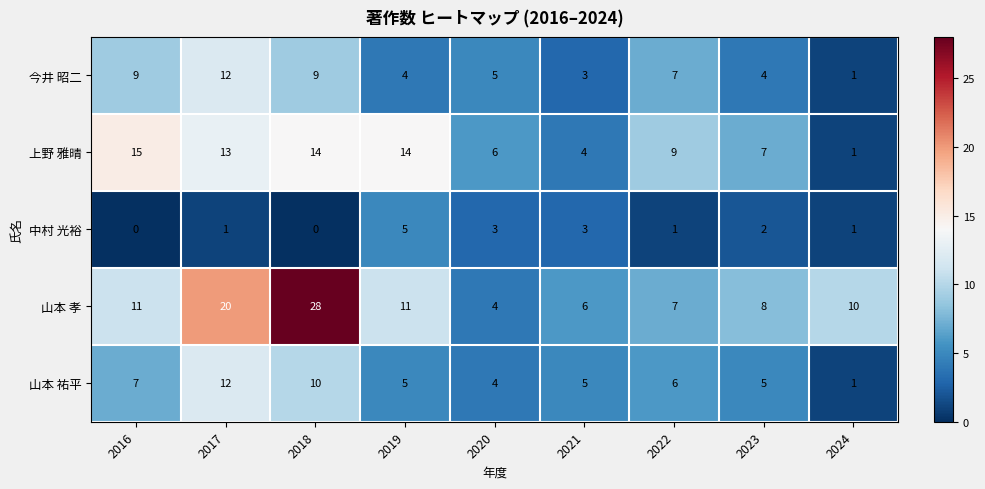

Which series changed the most between 2017 and 2020?

山本 孝